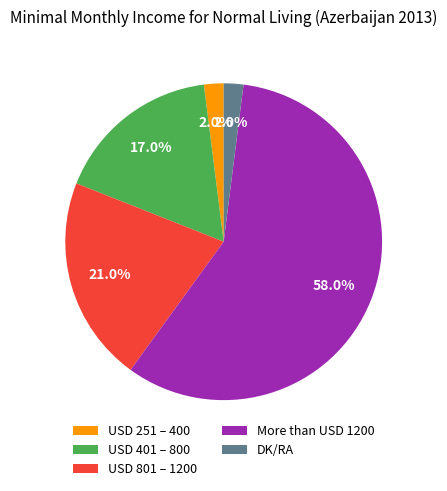

To the nearest percent, what percentage of the pie is USD 251 – 400?

2%